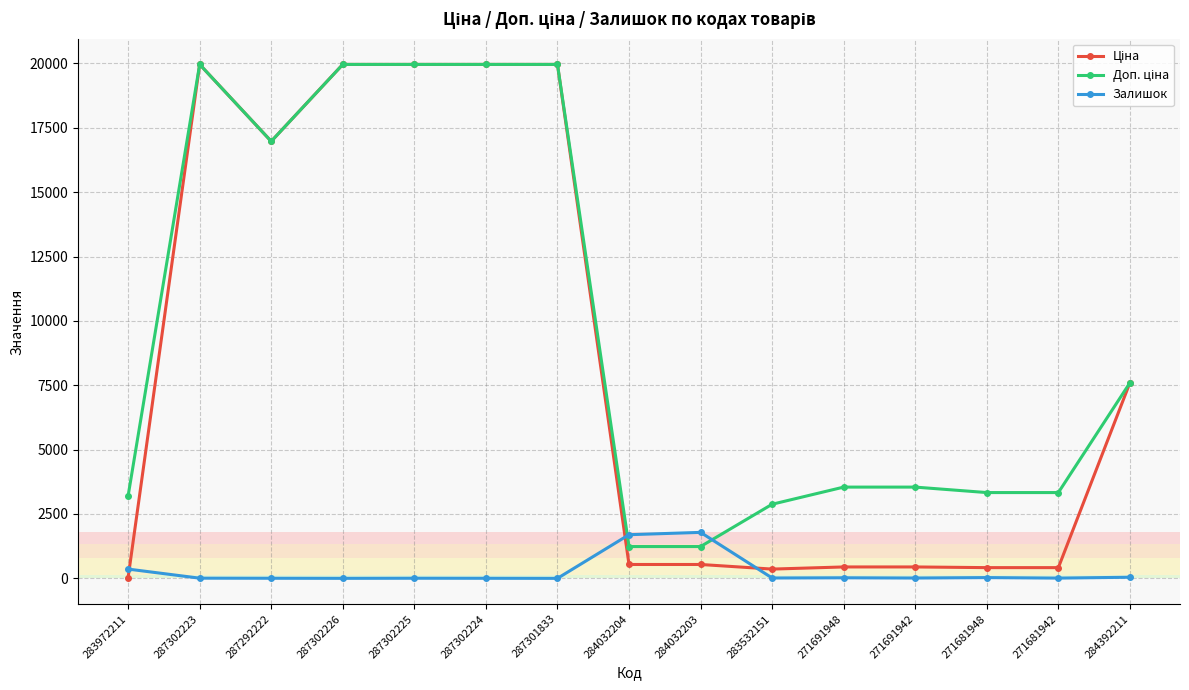

What is the difference between the highest and lowest values at 284032203?

1247.0